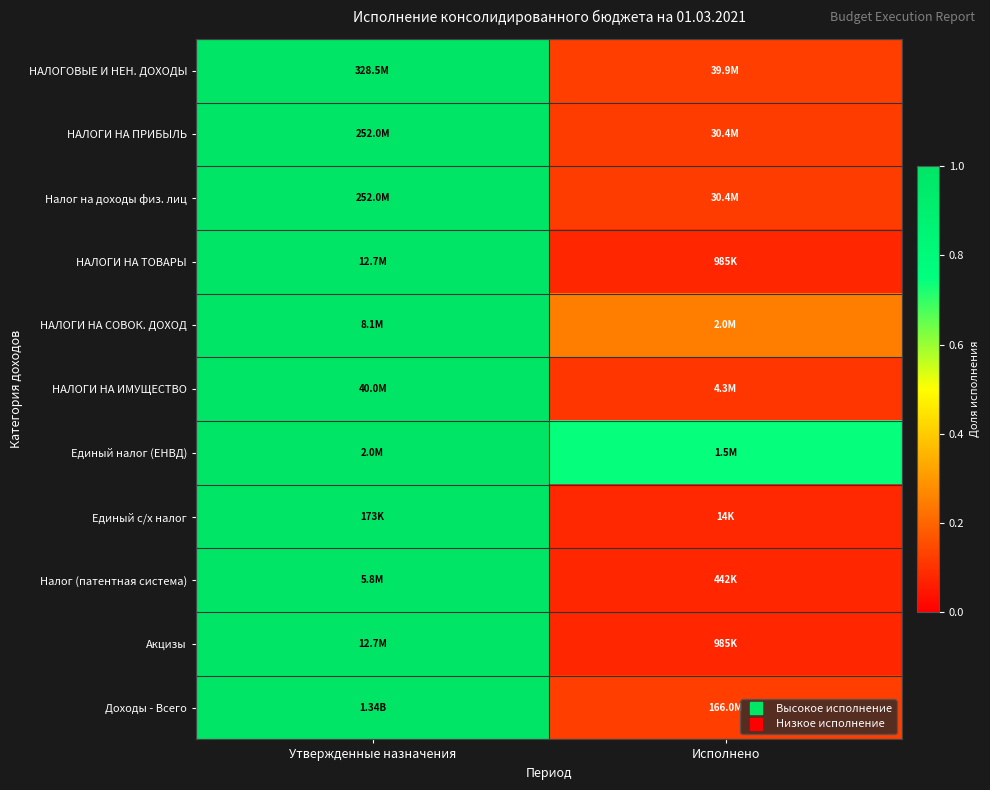

What is the difference between the highest and lowest values at Исполнено?

0.7